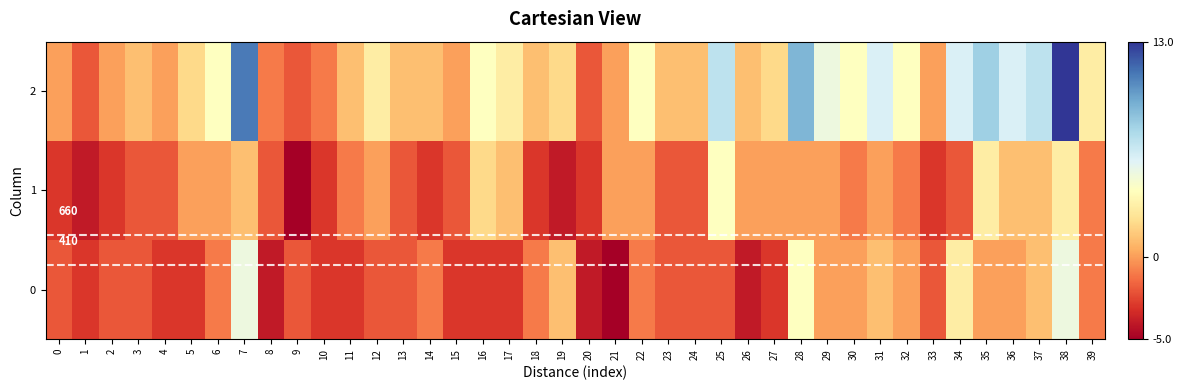

What is the difference between the maximum and minimum values in the 2 series?

15